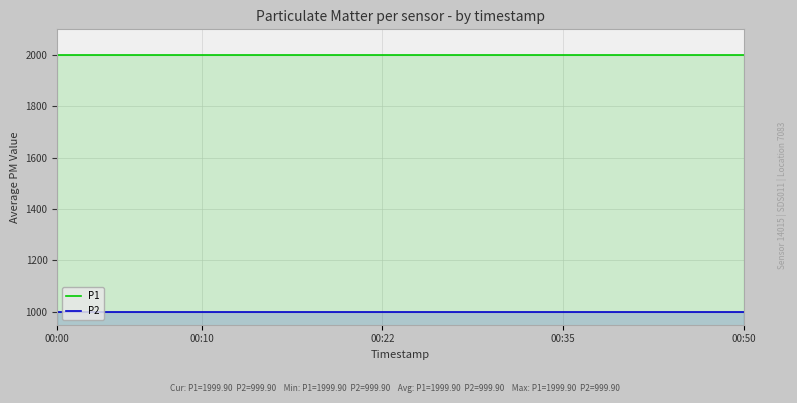

Which series has the largest range (max minus min)?

P1